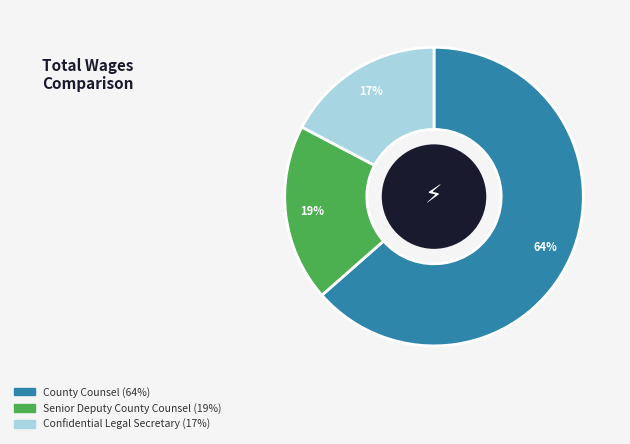

Is it true that County Counsel is 53% of the pie?

False